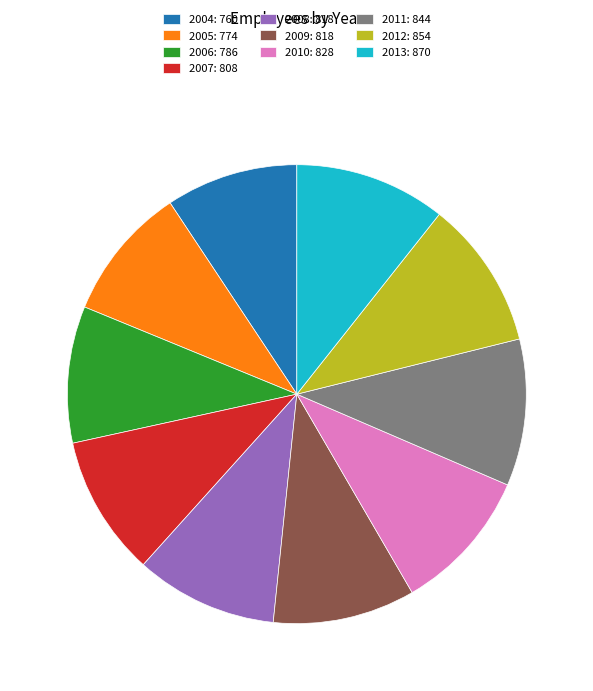

Is the sum of 2010: 828 and 2004: 760 greater than half?

No